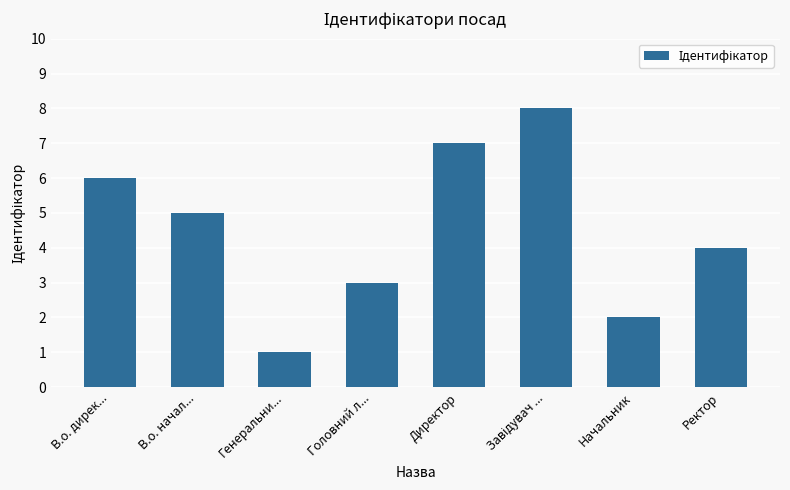

What is the maximum value shown in the chart?

8